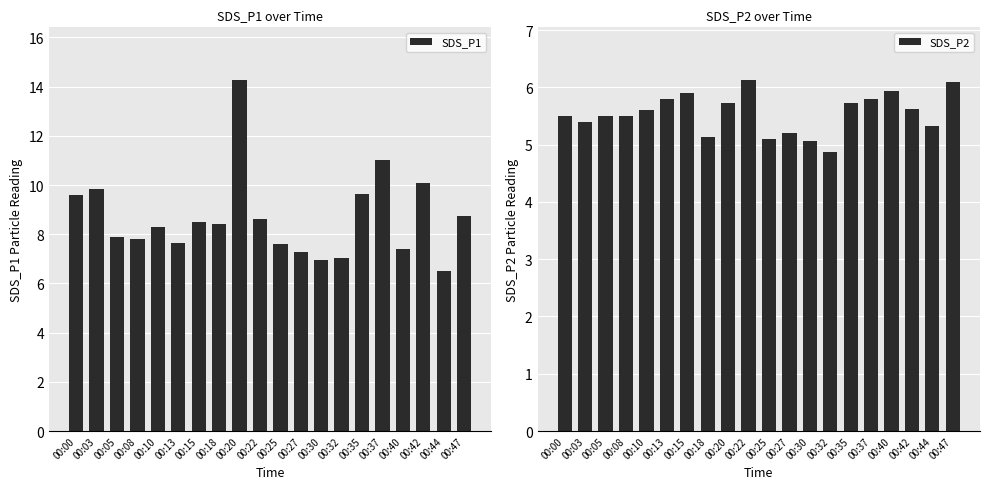

How many groups of bars are there?

20